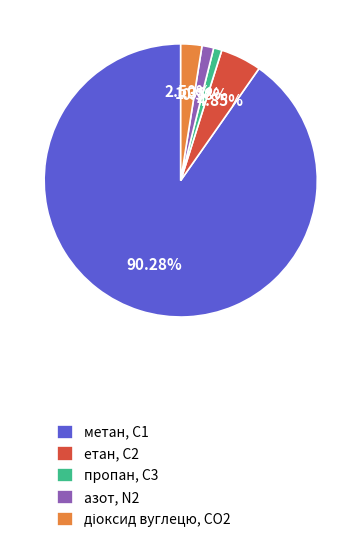

To the nearest percent, what is the combined percentage of метан, С1 and азот, N2?

92%